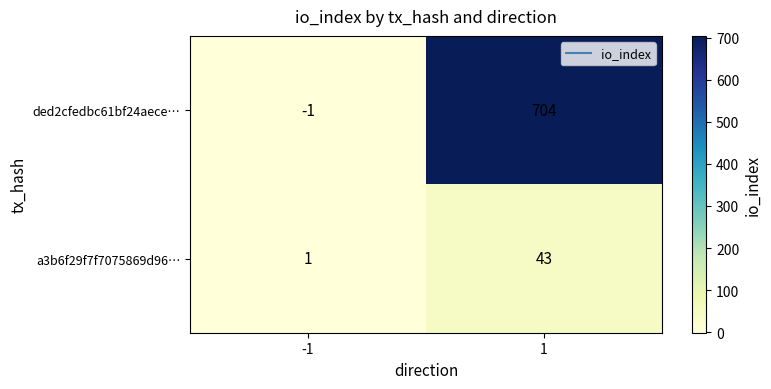

List the series in order of their peak value, highest first.

ded2cfedbc61bf24aece…, a3b6f29f7f7075869d96…